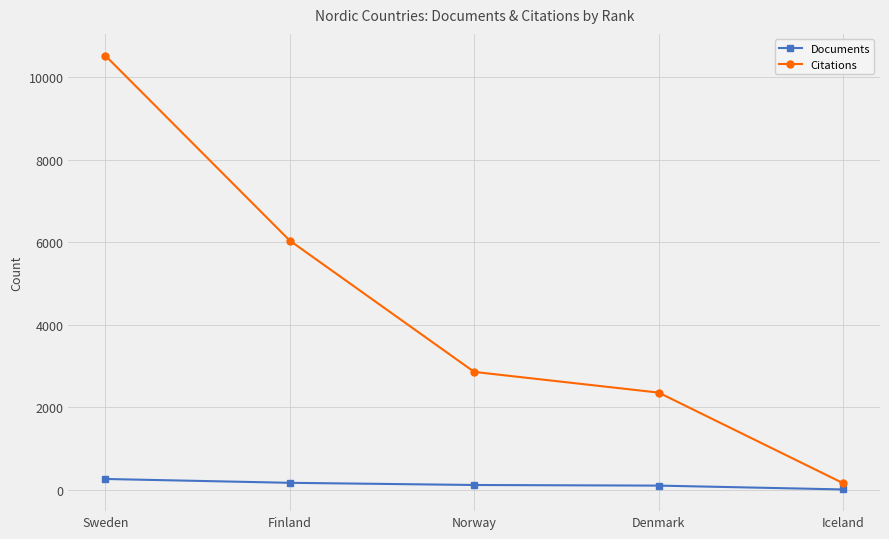

Does the chart display data point markers on the line(s)?

Yes